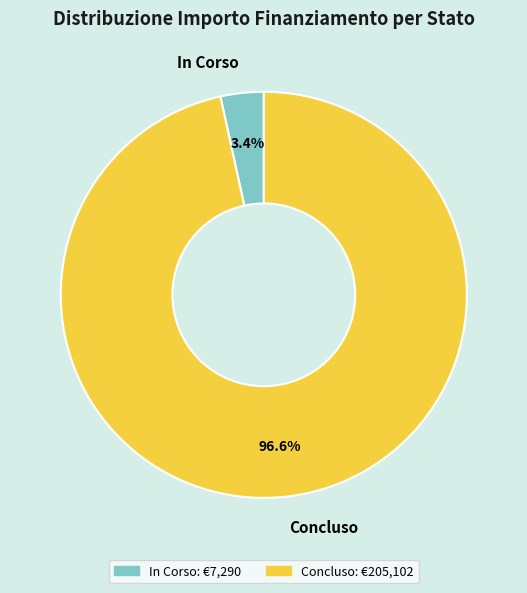

To the nearest percent, what is the combined percentage of In Corso and Concluso?

100%